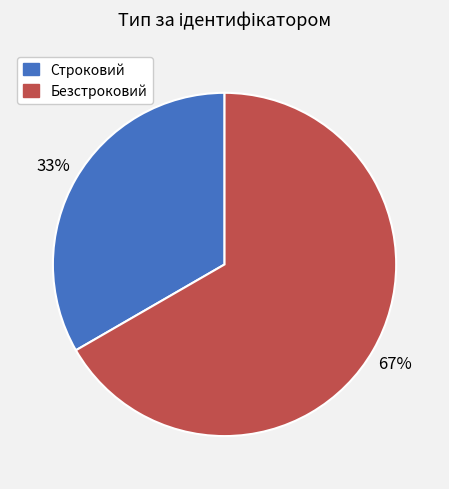

To the nearest percent, what is the combined percentage of Строковий and Безстроковий?

100%